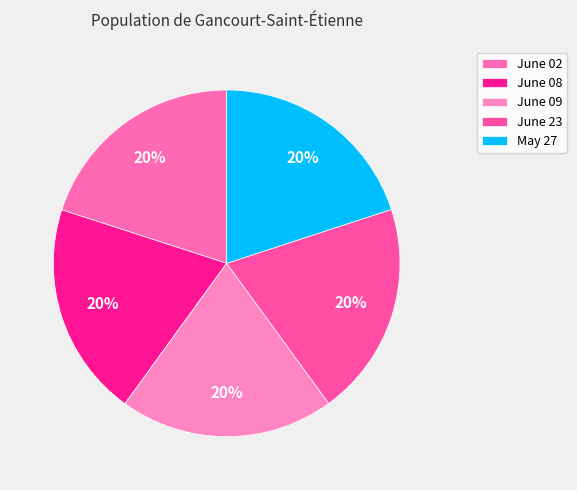

What is the total percentage of June 09 and June 08?

40.0%